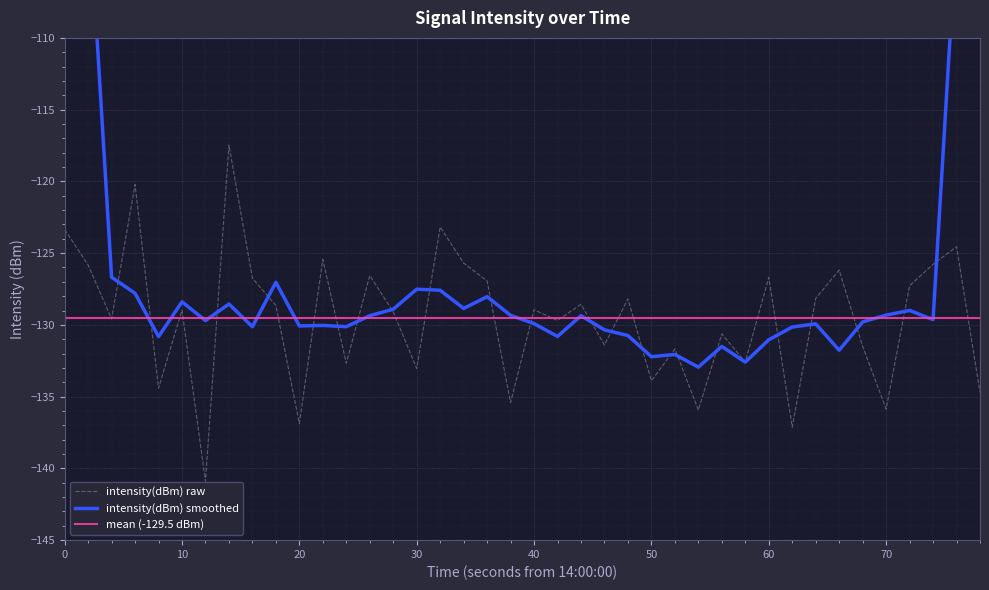

What is the highest value of the intensity(dBm) raw series?

-117.5